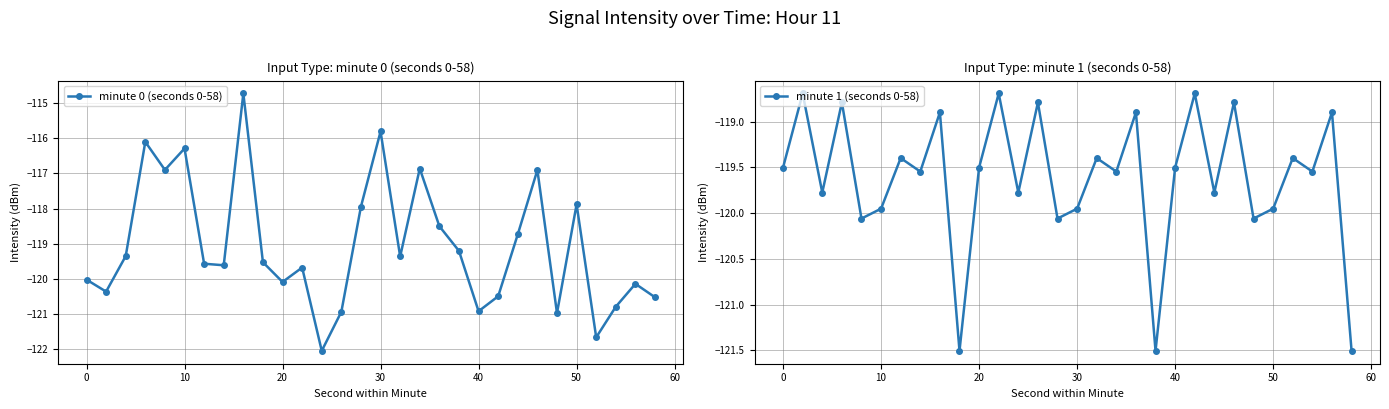

Which series ends up on top after the final intersection of minute 1 (seconds 0-58) and minute 0 (seconds 0-58)?

minute 0 (seconds 0-58)